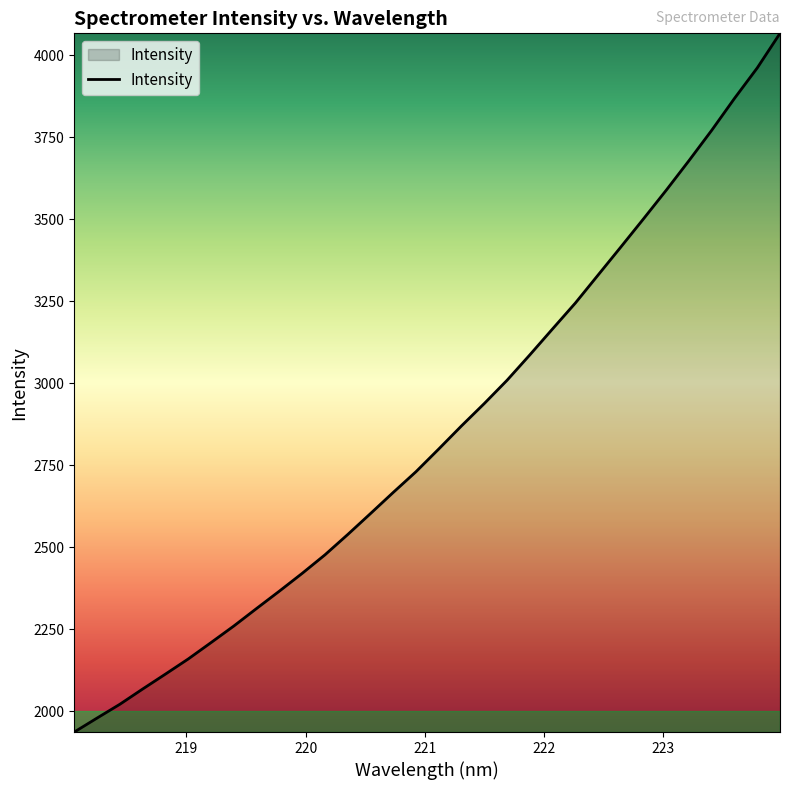

How many values exceed 2799?

16